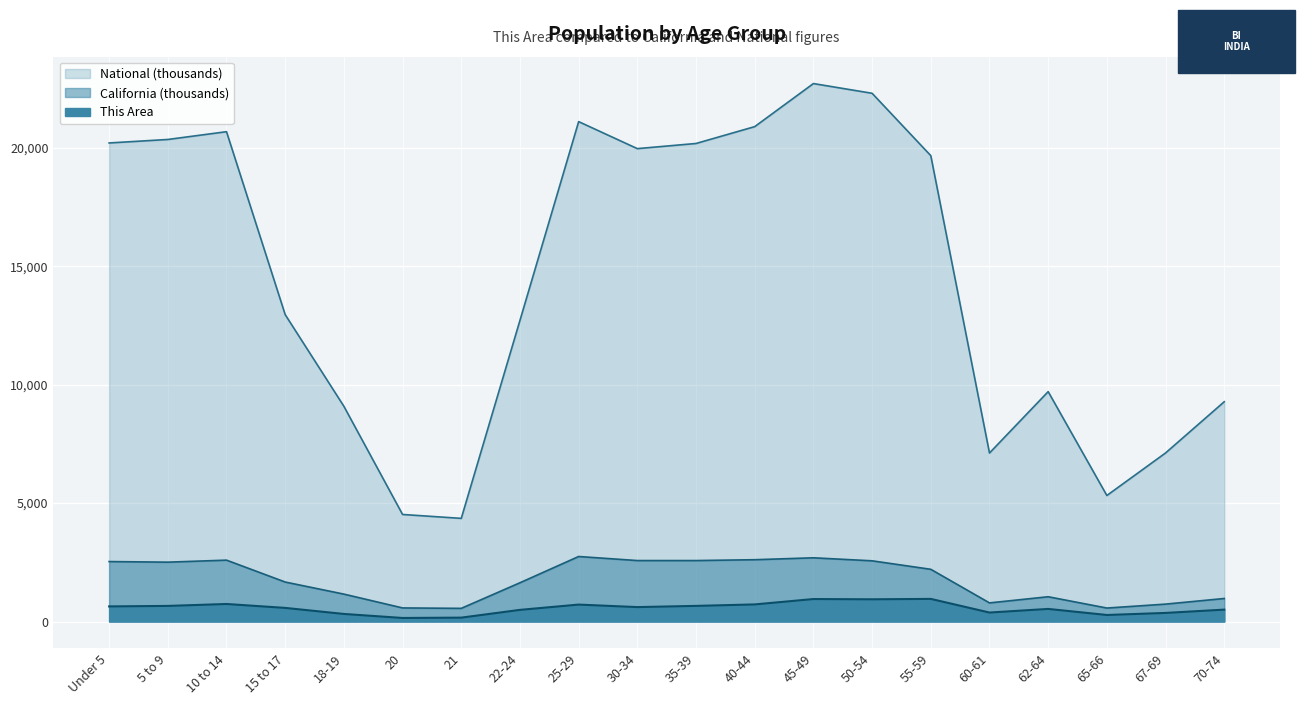

How many data points in National are above 19664?

10